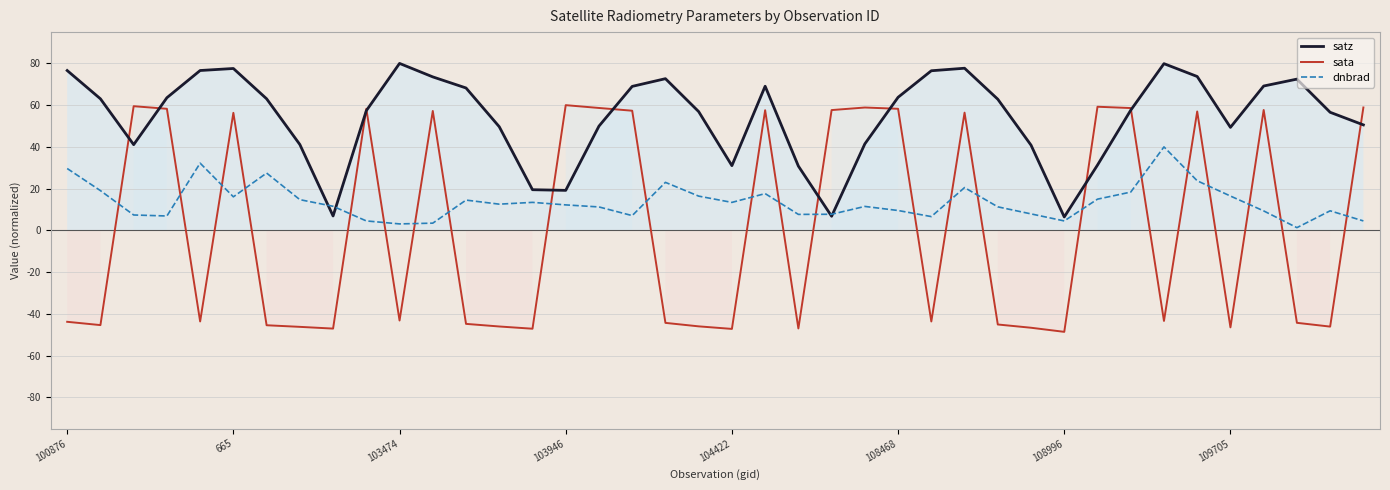

Which series ends up on top after the final intersection of sata and satz?

sata